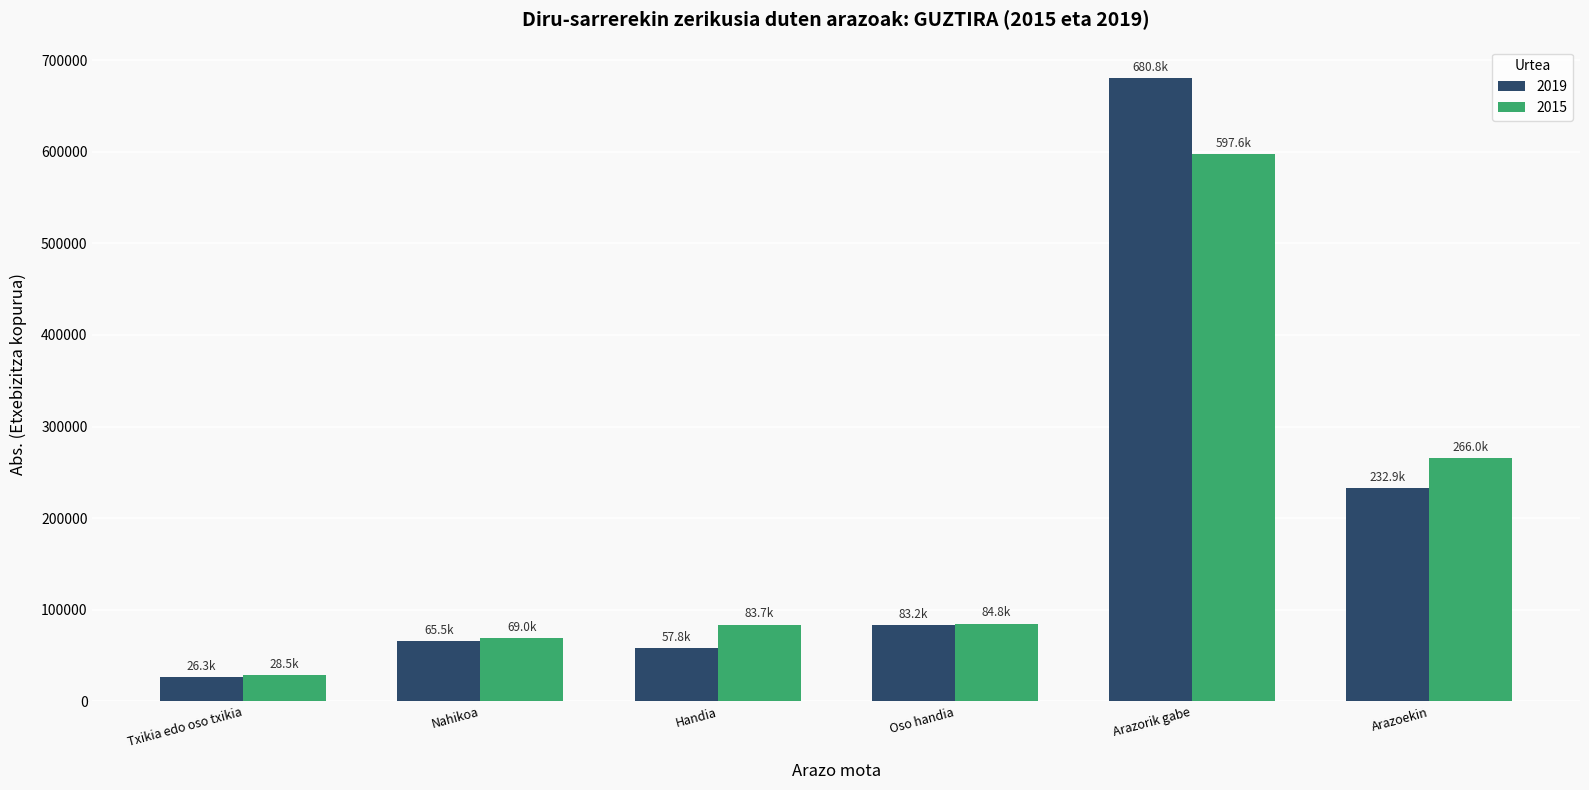

True or false: 2015 has a value of 84758.7 at Oso handia.

True